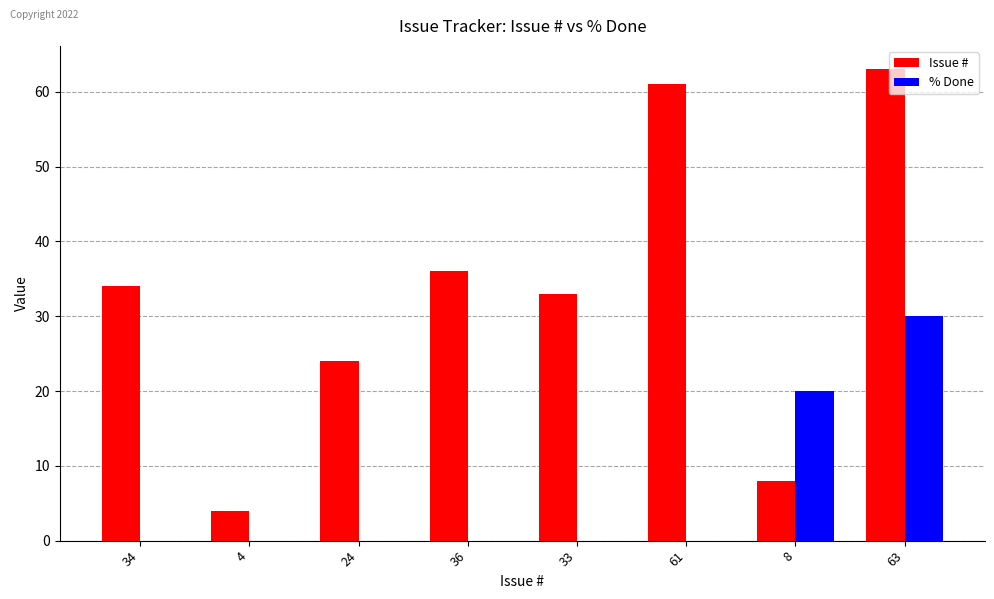

True or false: Issue # has a value of 34 at 34.

True